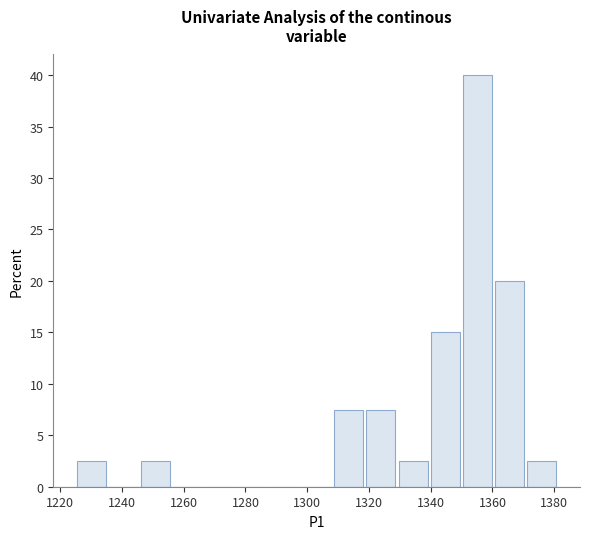

Which range on the x-axis has the tallest bar?

1350 to 1360